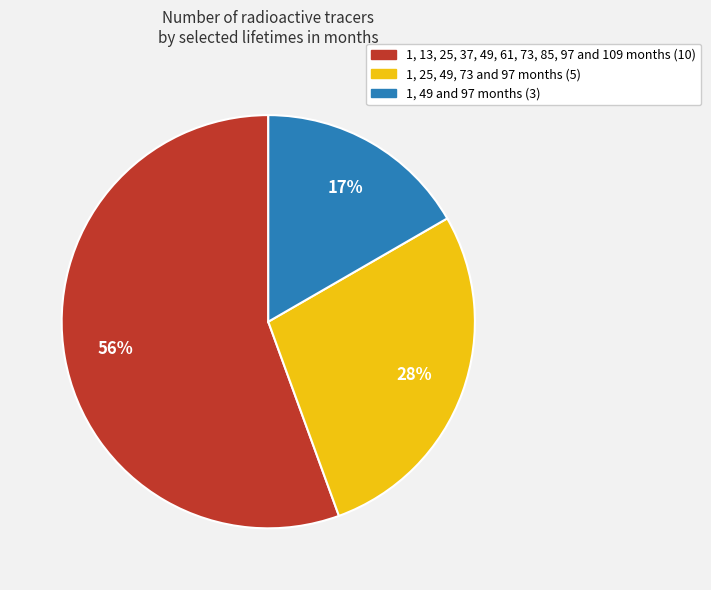

What is the largest slice in the pie chart?

1, 13, 25, 37, 49, 61, 73, 85, 97 and 109